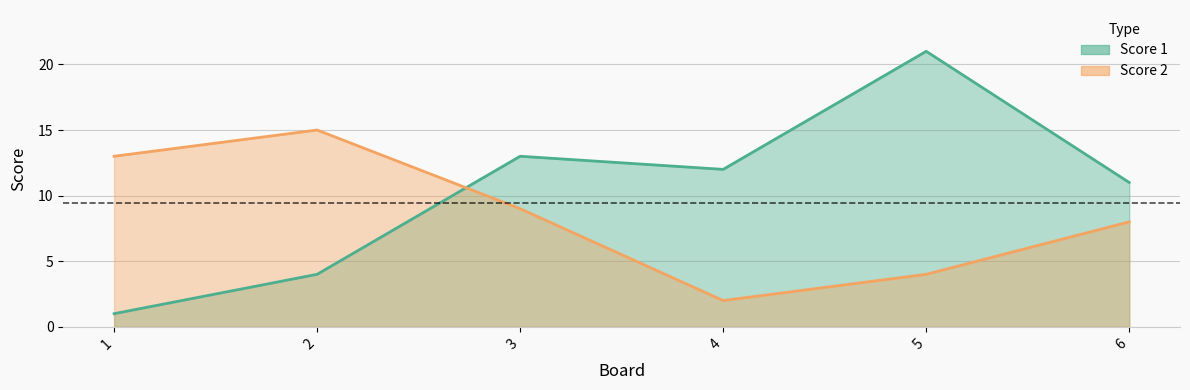

What is the average value of the Score 1 series?

10